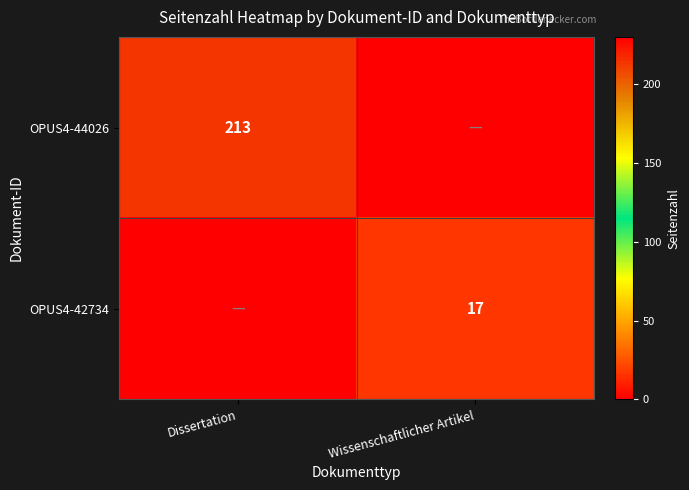

Is it true that OPUS4-44026 equals 381 at Dissertation?

False